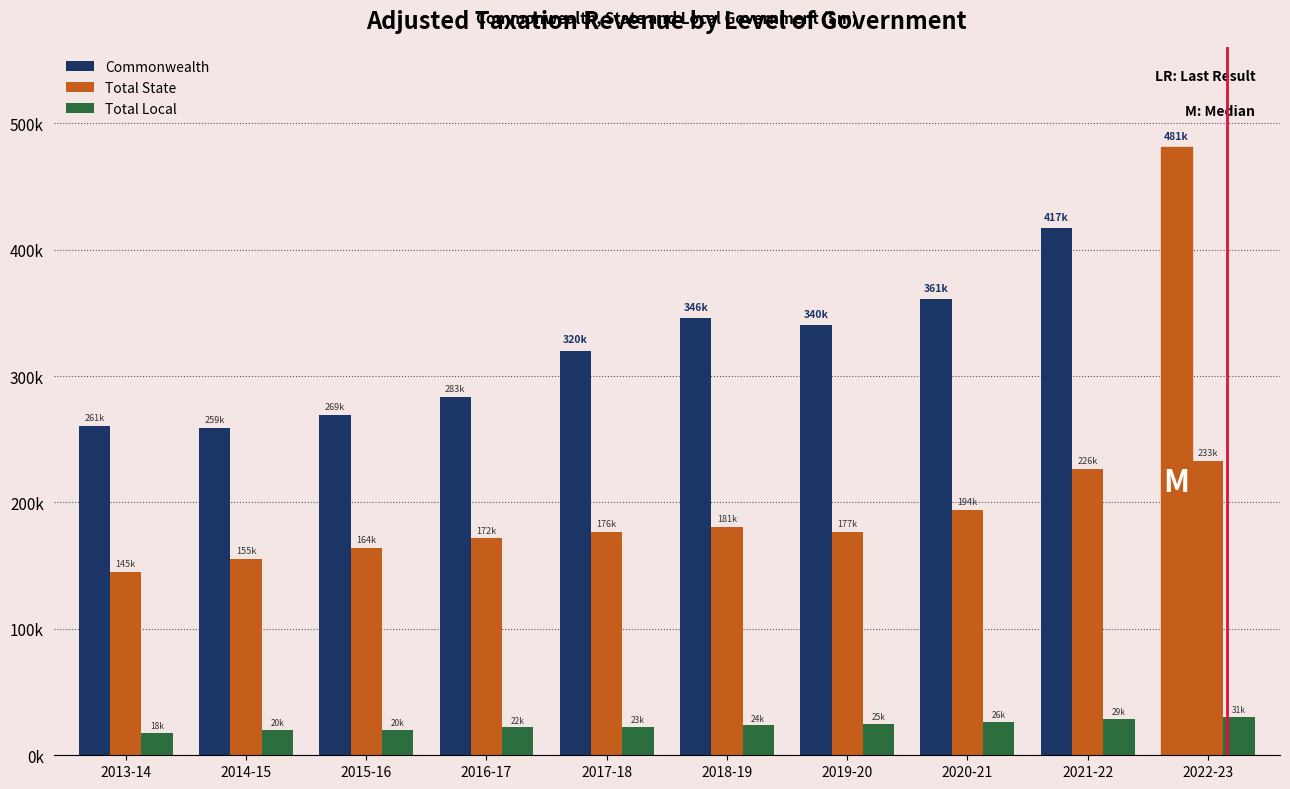

What is the value of the Total State bar at the 8th from the left?

194014